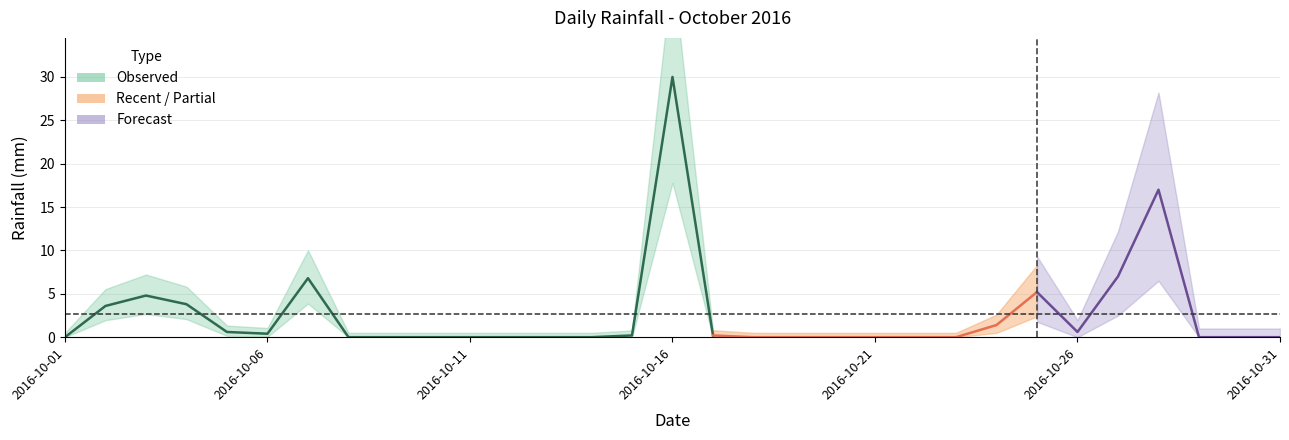

List the labels in order of value, smallest first.

2016-10-01, 2016-10-08, 2016-10-09, 2016-10-10, 2016-10-11, 2016-10-12, 2016-10-13, 2016-10-14, 2016-10-18, 2016-10-19, 2016-10-20, 2016-10-21, 2016-10-22, 2016-10-23, 2016-10-29, 2016-10-30, 2016-10-31, 2016-10-15, 2016-10-17, 2016-10-06, 2016-10-05, 2016-10-26, 2016-10-24, 2016-10-02, 2016-10-04, 2016-10-03, 2016-10-25, 2016-10-07, 2016-10-27, 2016-10-28, 2016-10-16